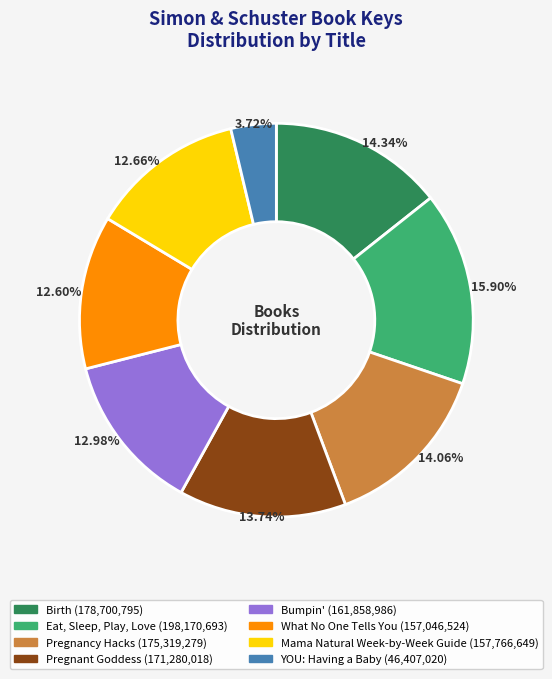

What is the smallest slice in the pie chart?

YOU: Having a Baby